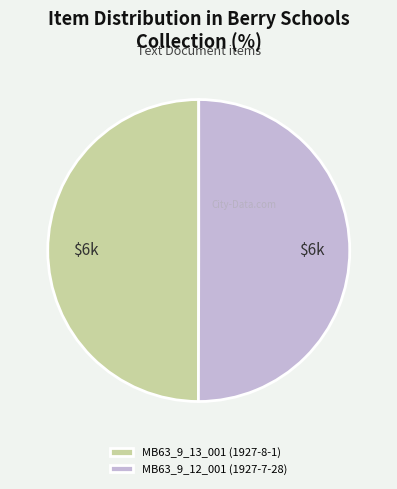

What is the ratio of the value at MB63_9_13_001 (1927-8-1) to the value at MB63_9_12_001 (1927-7-28)?

1.0